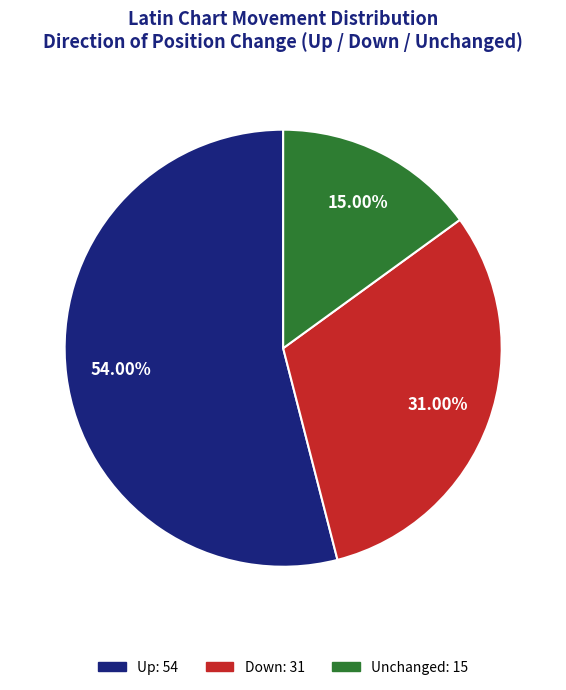

Count the number of slices in the pie.

3